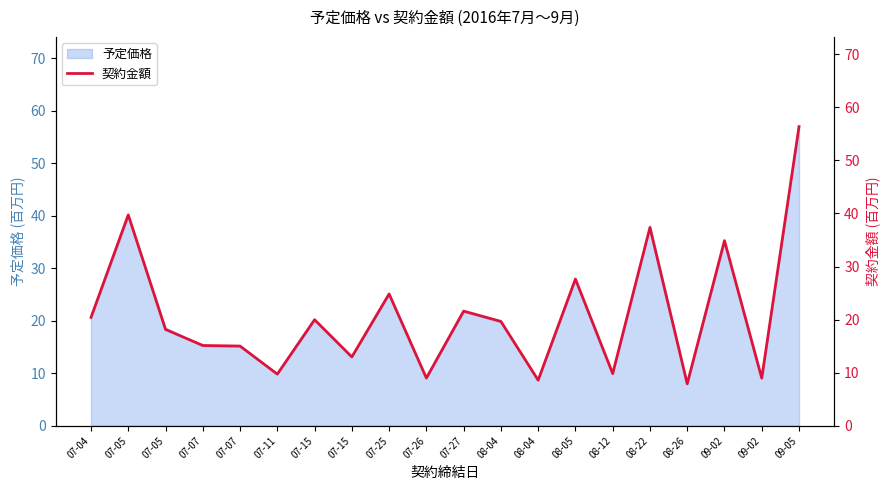

Rank the categories by value from highest to lowest.

09-05, 07-05, 08-22, 09-02, 08-05, 07-25, 07-27, 07-04, 07-15, 08-04, 07-05, 07-07, 07-07, 07-15, 08-12, 07-11, 07-26, 09-02, 08-04, 08-26